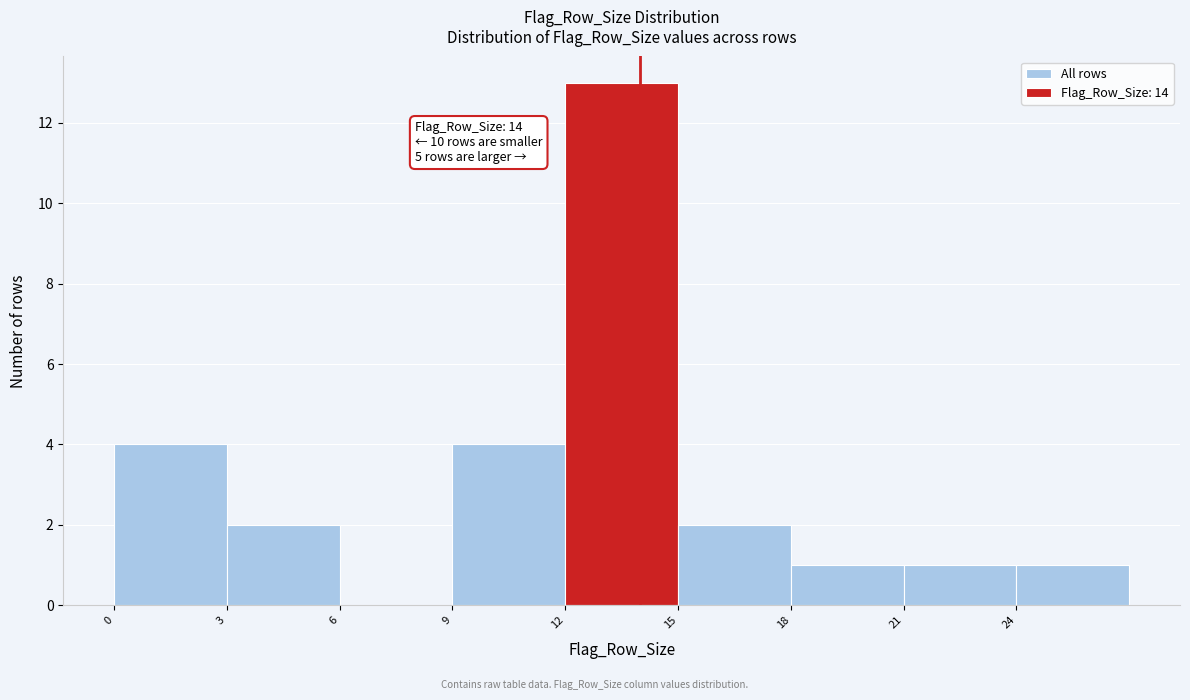

Which range on the x-axis has the tallest bar?

12 to 15